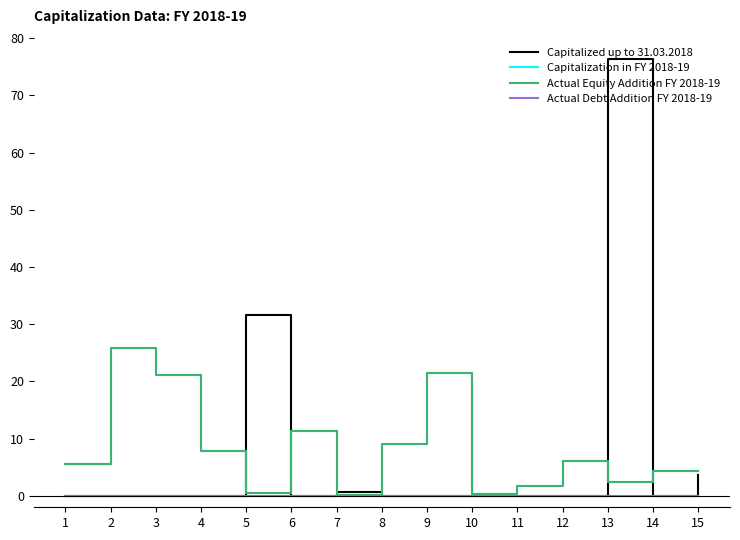

Reading left to right, what are all the values shown in this chart?

Capitalized up to 31.03.2018: 1=0.0	2=0.0	3=0.0	4=0.0	5=31.7	6=0.0	7=0.7	8=0.0	9=0.0	10=0.0	11=0.0	12=0.0	13=76.3	14=0.0	15=3.7
Capitalization in FY 2018-19: 1=5.6	2=25.9	3=21.1	4=7.8	5=0.6	6=11.3	7=0.1	8=9.1	9=21.5	10=0.3	11=1.8	12=6.0	13=2.4	14=4.4	15=4.3
Actual Equity Addition FY 2018-19: 1=5.6	2=25.9	3=21.1	4=7.8	5=0.6	6=11.3	7=0.1	8=9.1	9=21.5	10=0.3	11=1.8	12=6.0	13=2.4	14=4.4	15=4.3
Actual Debt Addition FY 2018-19: 1=0.0	2=0.0	3=0.0	4=0.0	5=0.0	6=0.0	7=0.0	8=0.0	9=0.0	10=0.0	11=0.0	12=0.0	13=0.0	14=0.0	15=0.0